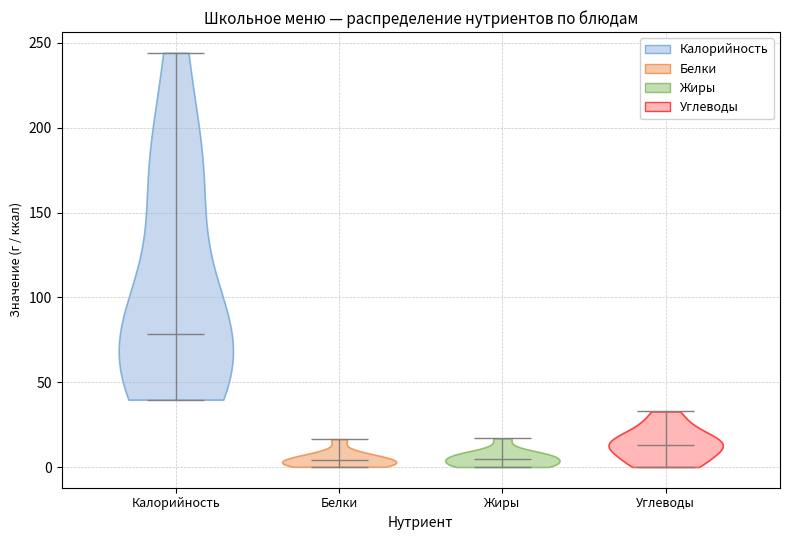

Reading left to right, read every violin against the y-axis: where its median line is, and the lowest and highest points it reaches. The values are not printed on the chart, so give them approximately, as read against the axis.

Калорийность: median line 80, lowest point 40, highest point 245
Белки: median line 5, lowest point 0, highest point 15
Жиры: median line 5, lowest point 0, highest point 15
Углеводы: median line 15, lowest point 0, highest point 35